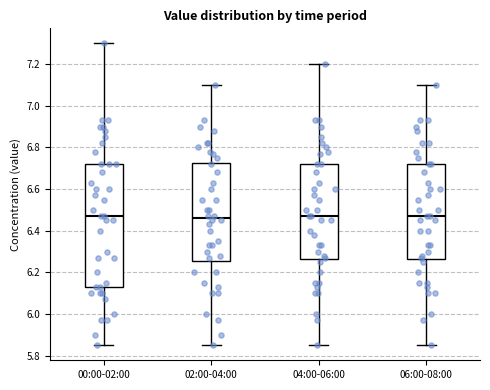

Reading left to right, read every box against the y-axis: the position of its median line, the range the box covers, and the ends of its whiskers. The values are not printed on the chart, so give them approximately, as read against the axis.

00:00-02:00: median 6.48, box 6.14 to 6.72, whiskers 5.86 to 7.30
02:00-04:00: median 6.46, box 6.26 to 6.72, whiskers 5.86 to 7.10
04:00-06:00: median 6.48, box 6.26 to 6.72, whiskers 5.86 to 7.20
06:00-08:00: median 6.48, box 6.26 to 6.72, whiskers 5.86 to 7.10